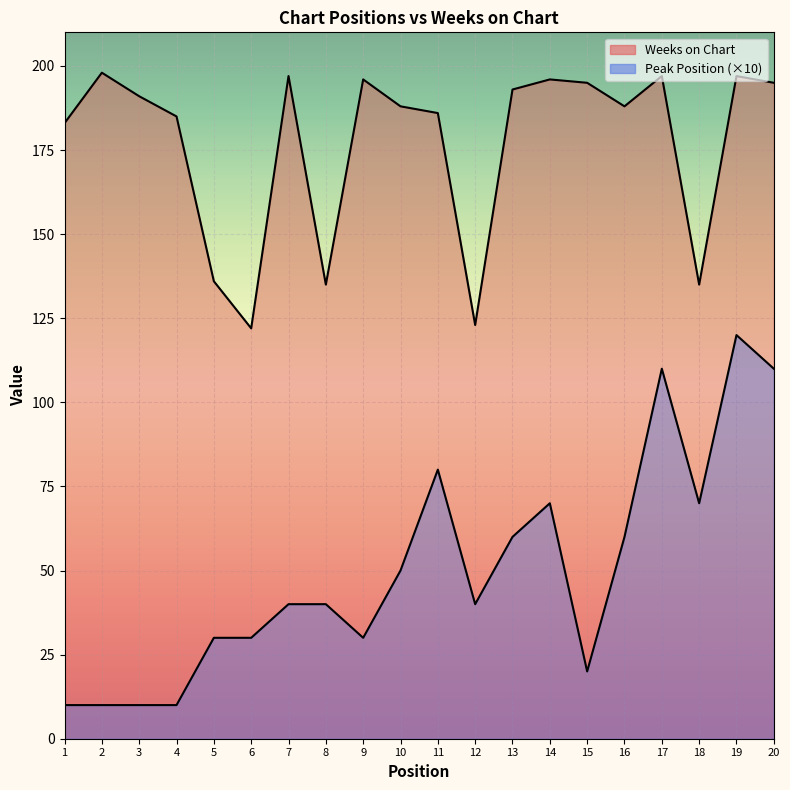

What is the value of the Peak Position point at the 9th from the left?

30